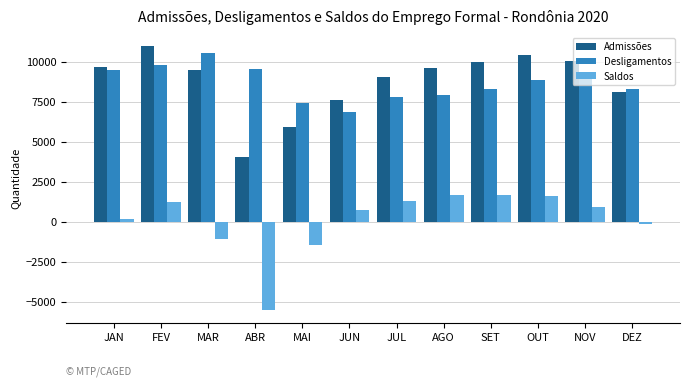

What is the difference between the maximum and minimum values in the Saldos series?

7207